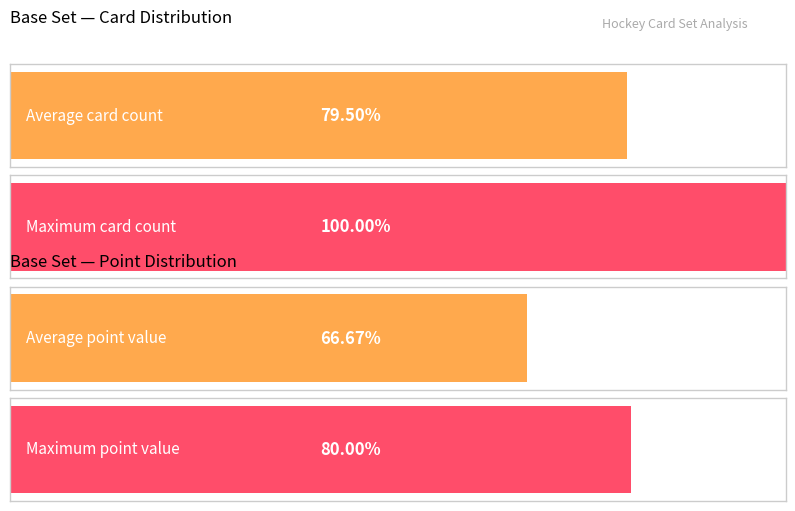

The Maximum utilization series shows 100.0 at Base Set. True or false?

True